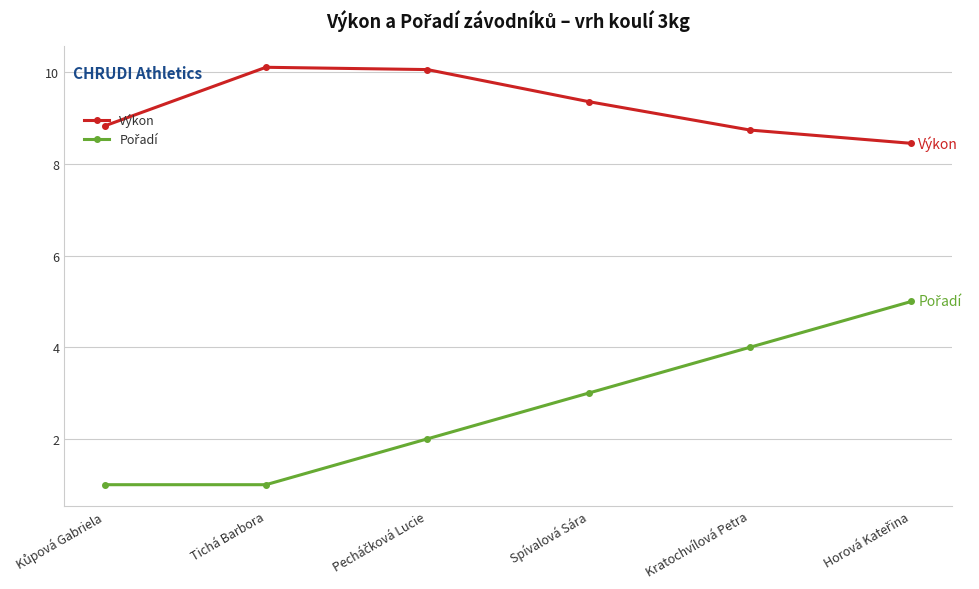

Read the Výkon value at Kratochvílová Petra.

8.7